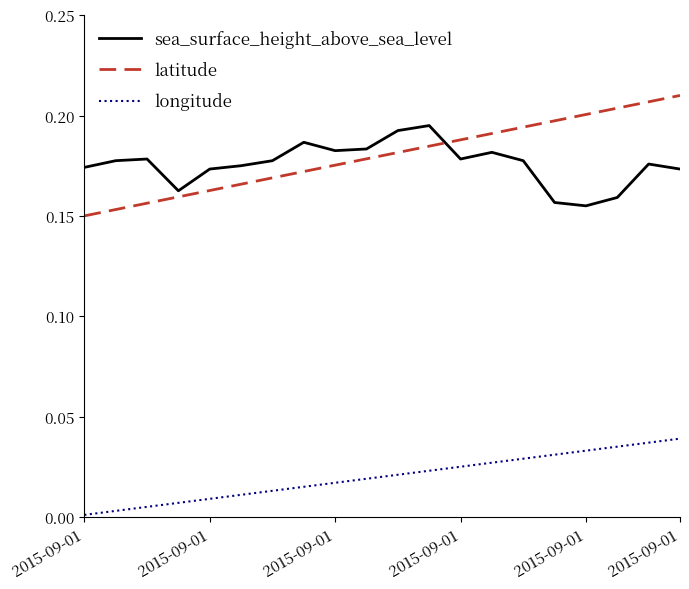

Rank the series by their maximum value, from lowest to highest.

longitude, sea_surface_height_above_sea_level, latitude